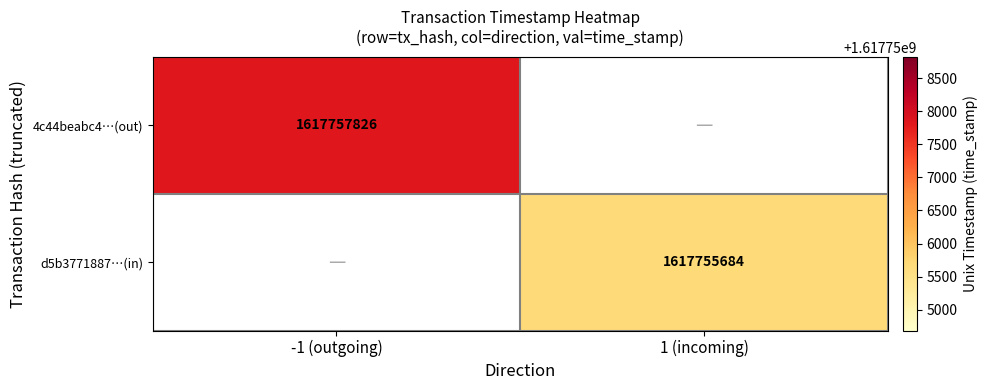

Is the value of 4c44beabc4…(out) at -1 (outgoing) greater than the value of d5b3771887…(in) at 1 (incoming)?

Yes